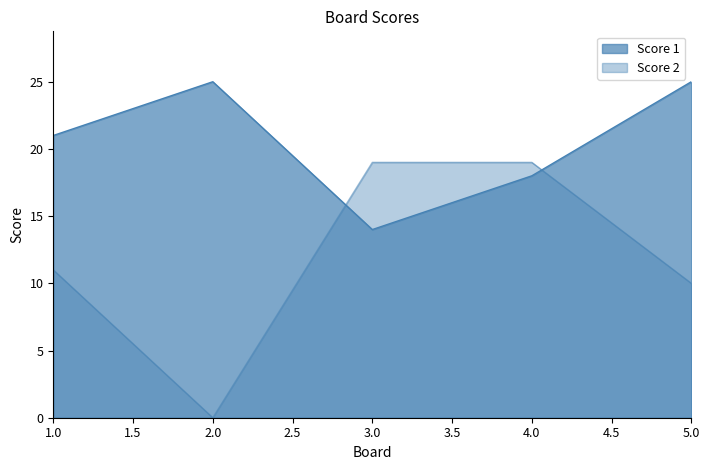

How many times do Score 2 and Score 1 cross each other?

2